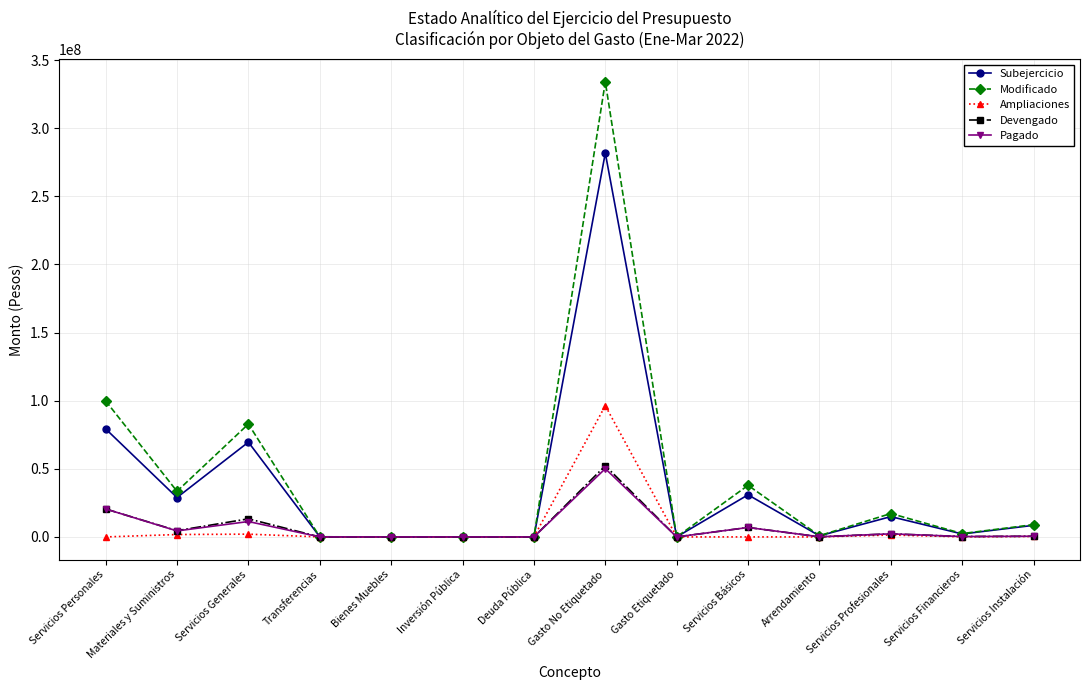

The Ampliaciones series shows 0.0 at Bienes Muebles. True or false?

True